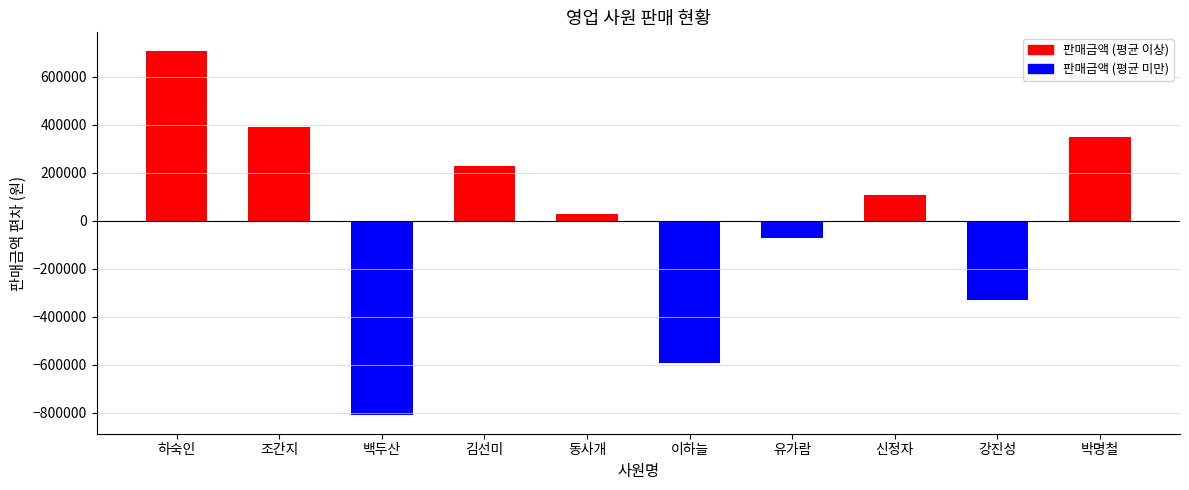

What is the difference between the values at 박명철 and 유가람?

420000